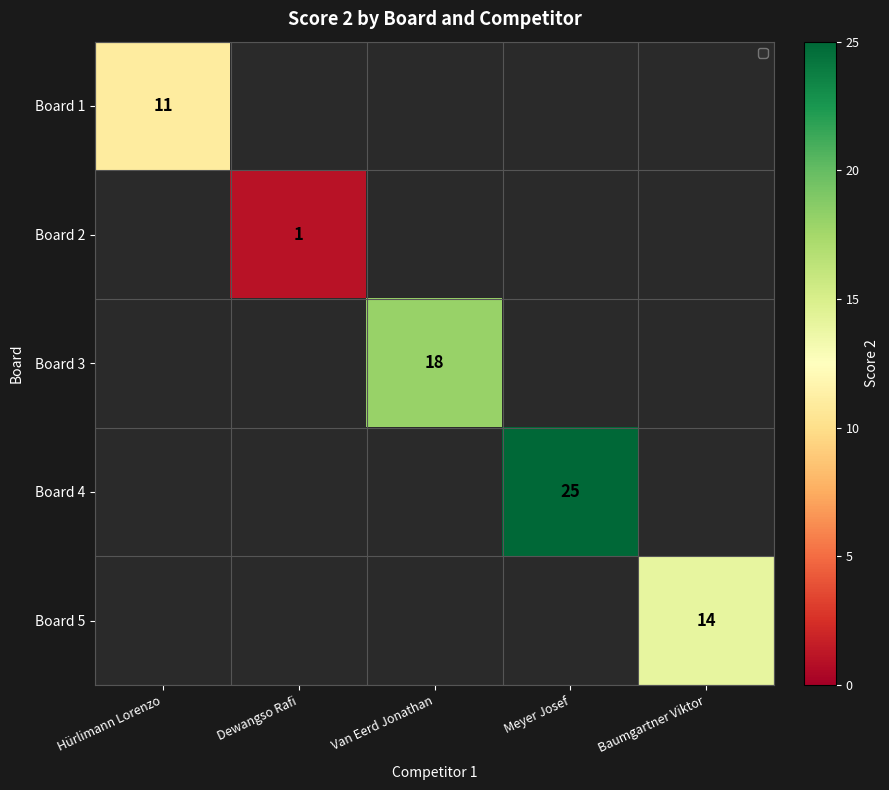

At how many categories does at least one series exceed 9?

4